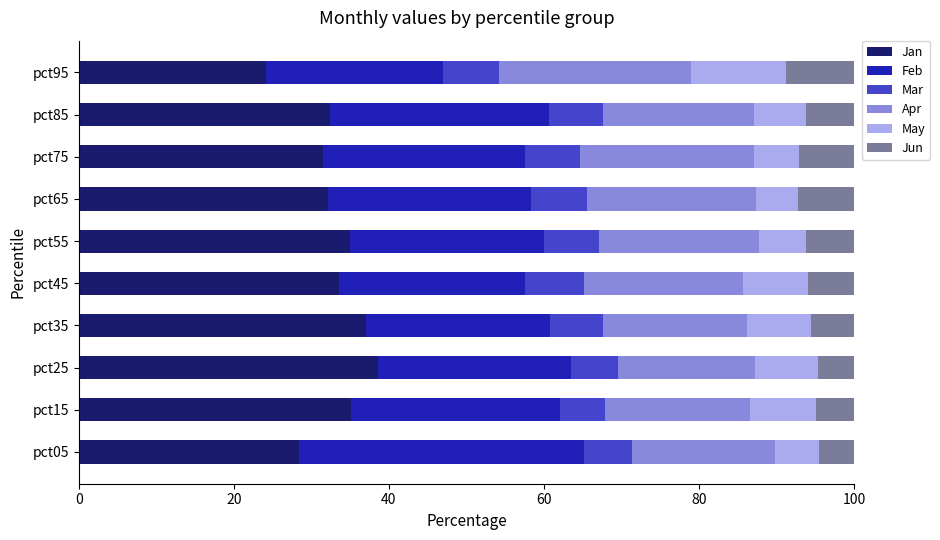

What is the total value across all series at pct85?

100.0